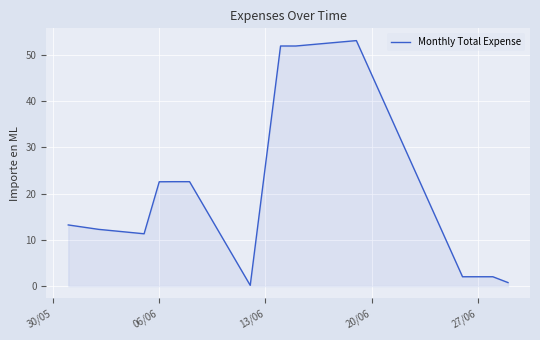

How many lines are shown in the chart?

1